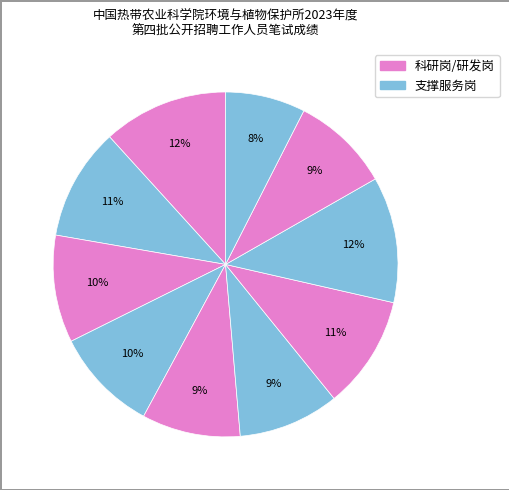

To the nearest percent, what is the average slice percentage?

10%